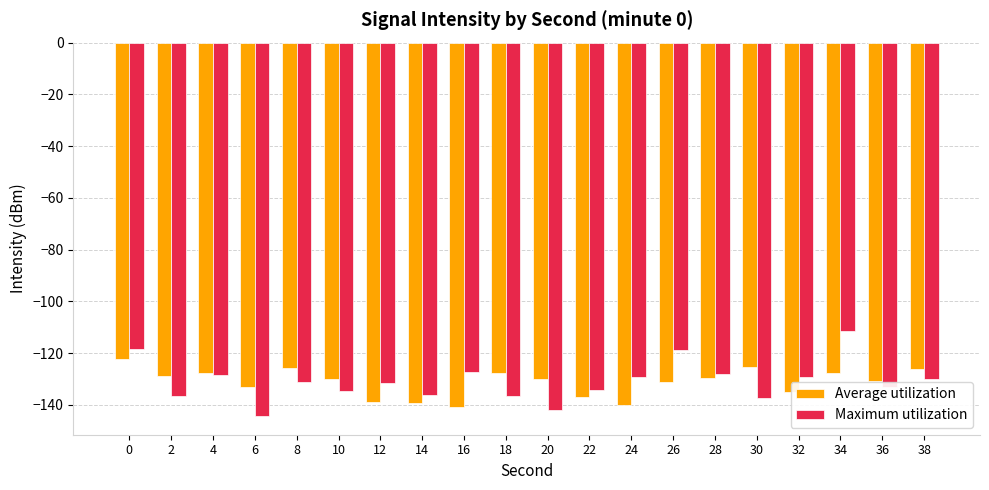

What is the total value across all series at 6?

-277.4